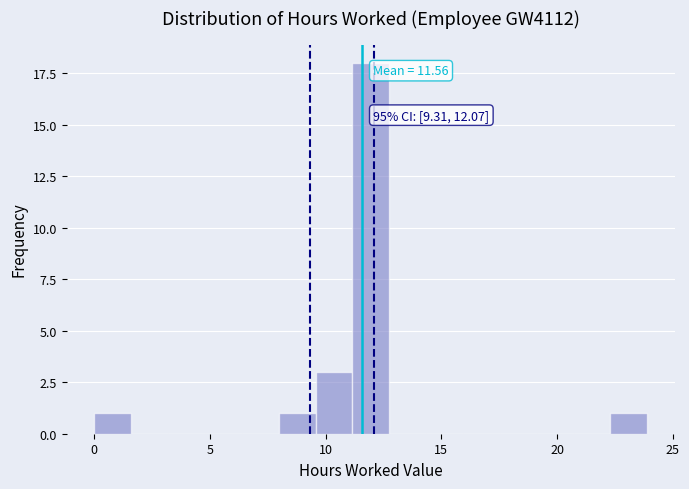

Around what value on the x-axis is the tallest bar? Give the approximate position of its centre, as read against the axis.

12.0